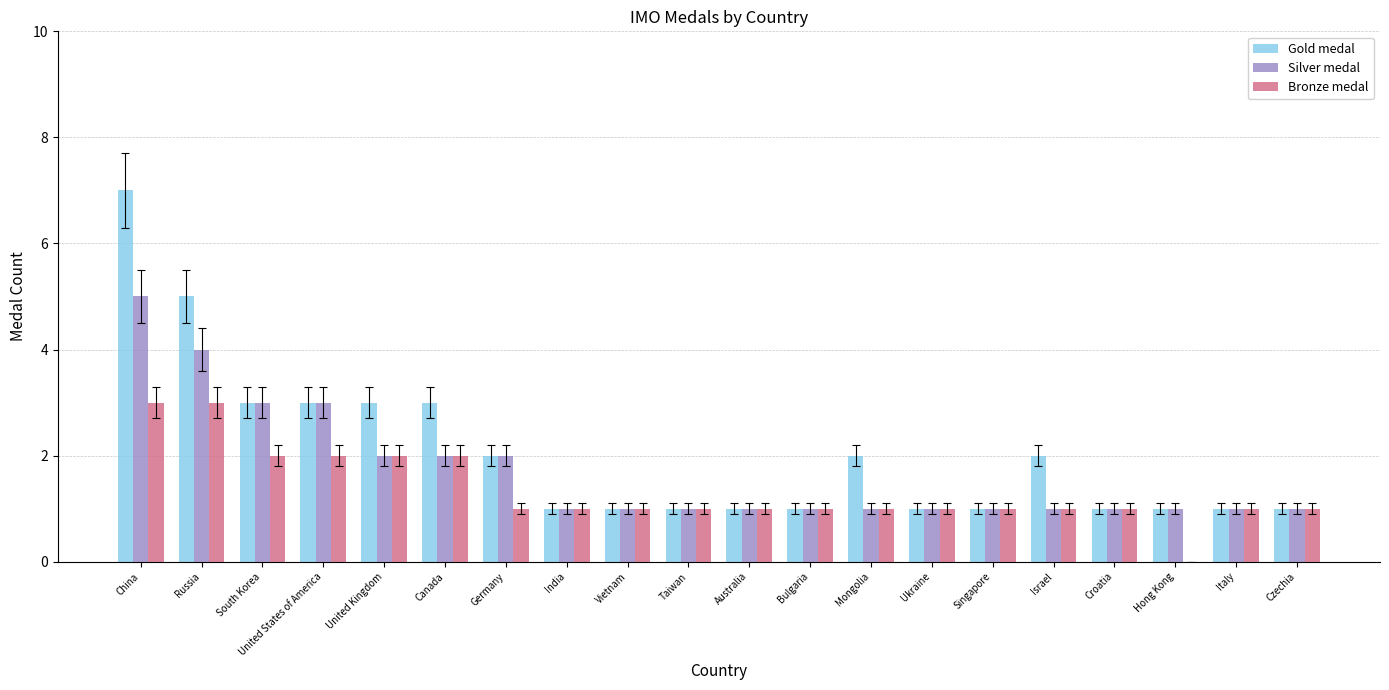

What is the sum of all Silver medal values?

34